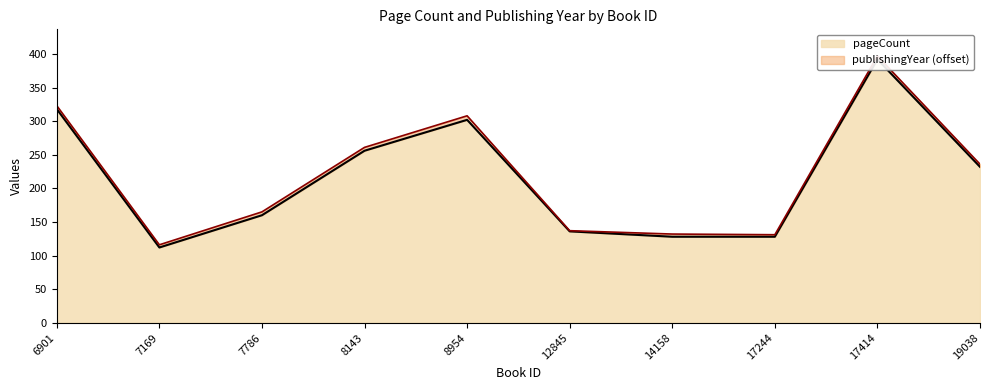

Reading left to right, transcribe all the data shown in this chart.

6901=318	7169=112	7786=160	8143=256	8954=302	12845=136	14158=128	17244=128	17414=392	19038=232